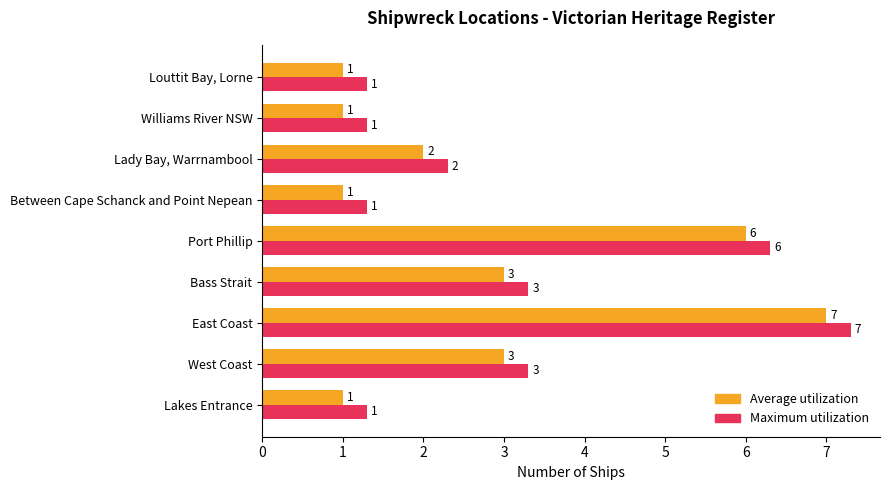

The value of Maximum utilization at Louttit Bay, Lorne is 0.8. True or false?

False